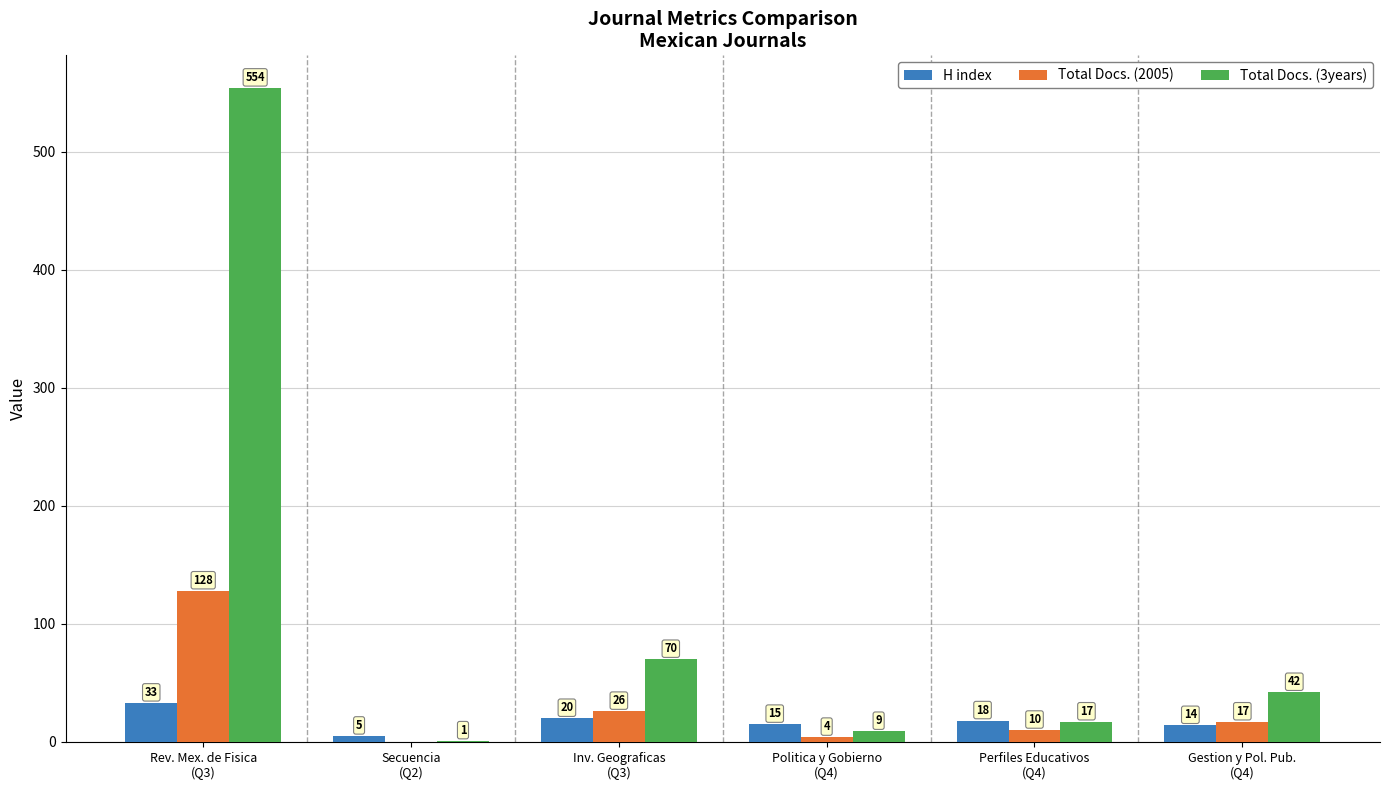

What is the highest value of the Total Docs. (2005) series?

128